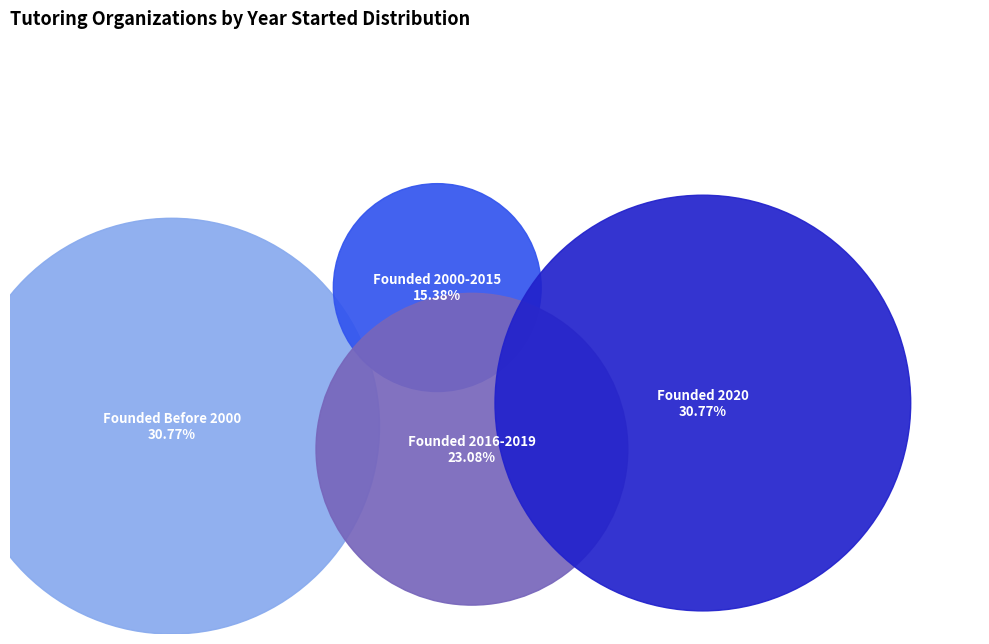

Is there a majority slice in this chart?

No